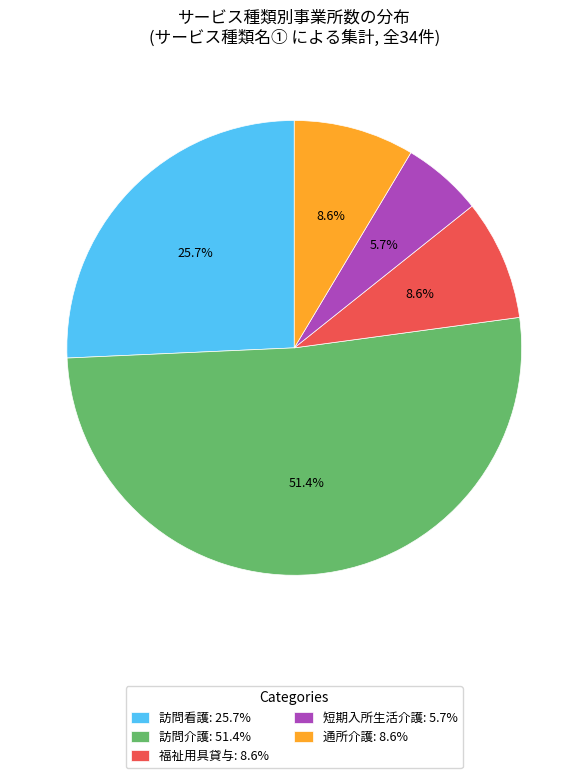

What is the largest slice in the pie chart?

訪問介護